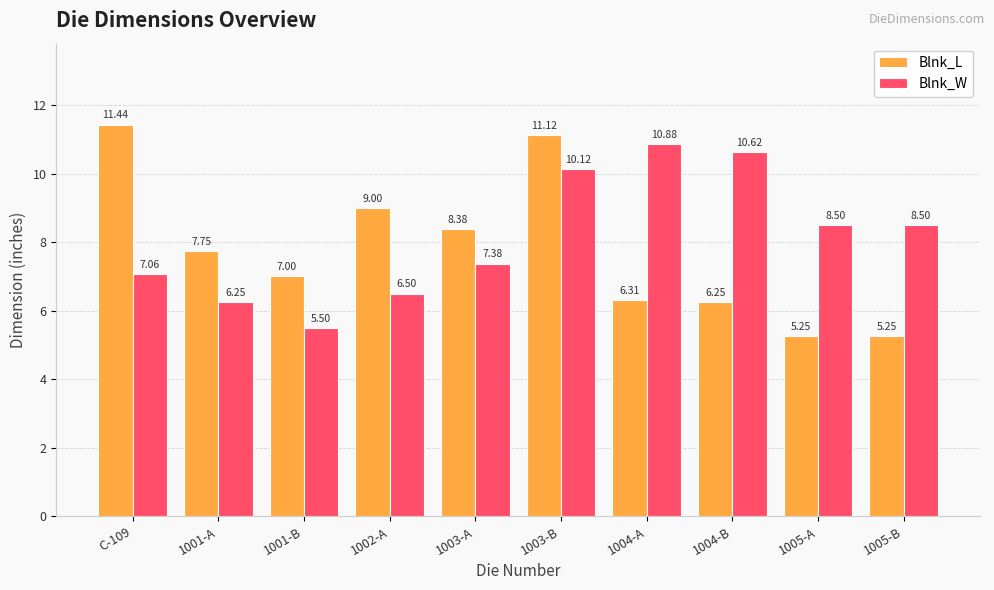

What is the label of the 6th bar from the left?

1003-B